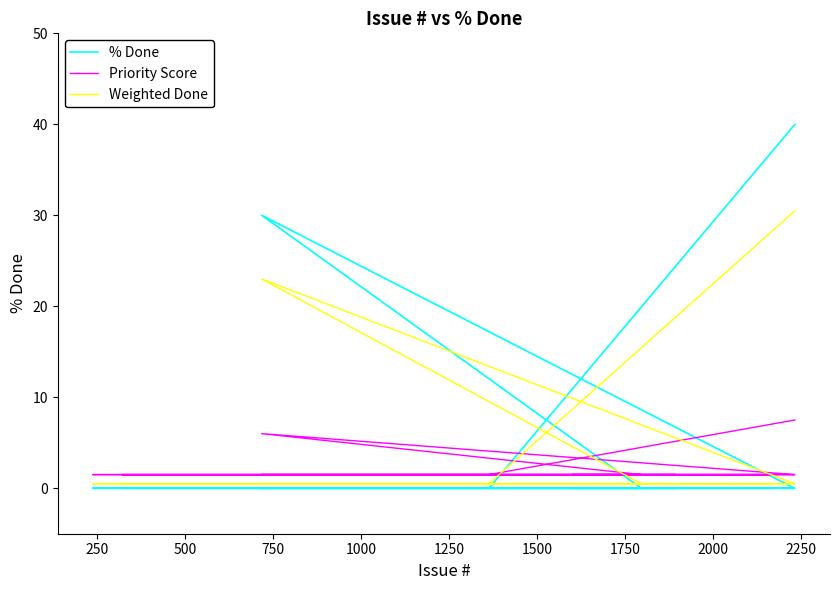

How many lines are shown in the chart?

3